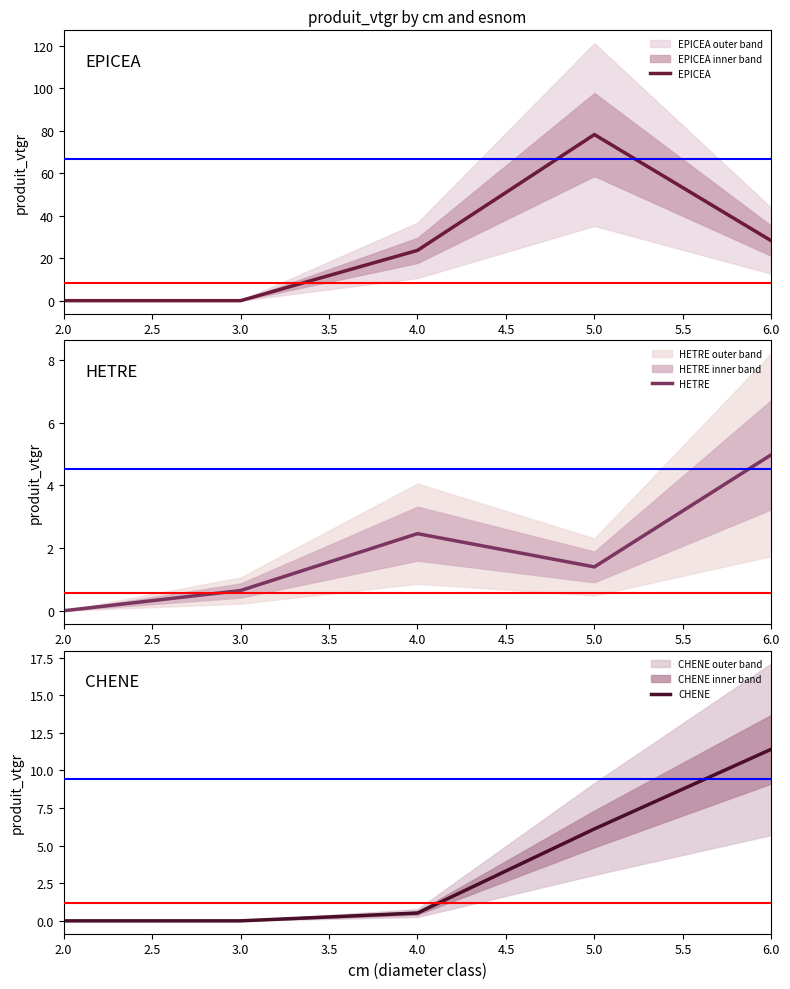

At how many categories does at least one series exceed 64?

1